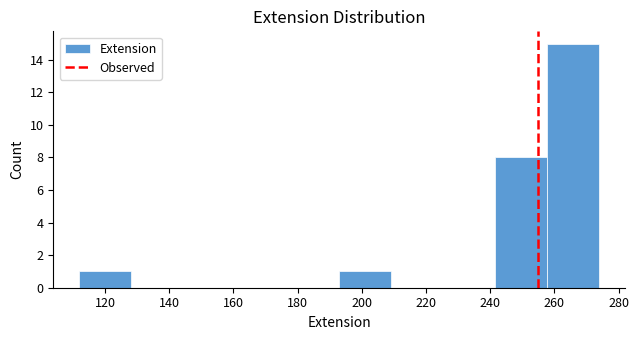

Reading left to right, list every bar in this chart as the range it spans on the x-axis followed by its height. Neither the bar edges nor the heights are printed on the chart, so give them approximately, as read against the axes.

112.0 to 128.2: 1
128.2 to 144.4: 0
144.4 to 160.6: 0
160.6 to 176.8: 0
176.8 to 193.0: 0
193.0 to 209.2: 1
209.2 to 225.4: 0
225.4 to 241.6: 0
241.6 to 257.8: 8
257.8 to 274.0: 15